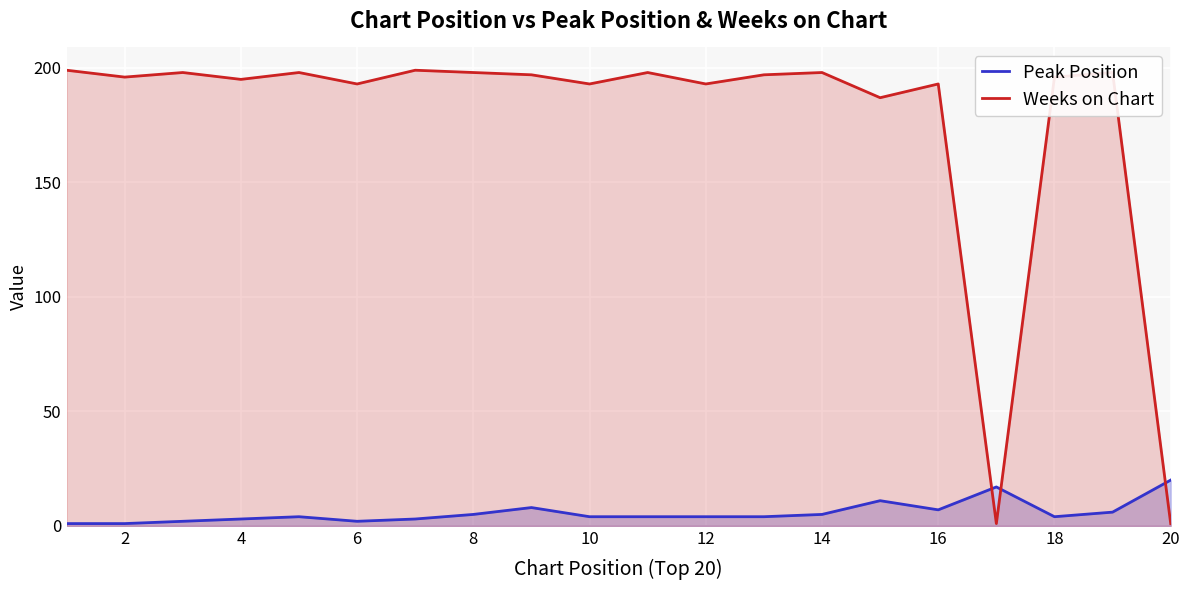

What value does the Weeks on Chart series have at 14, to the nearest 10?

200